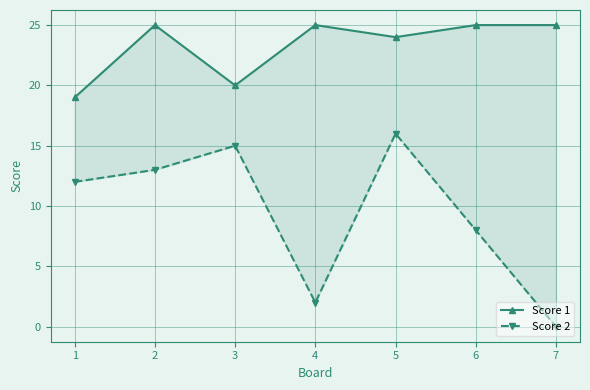

At 3, list the series in order from smallest to largest.

Score 2, Score 1